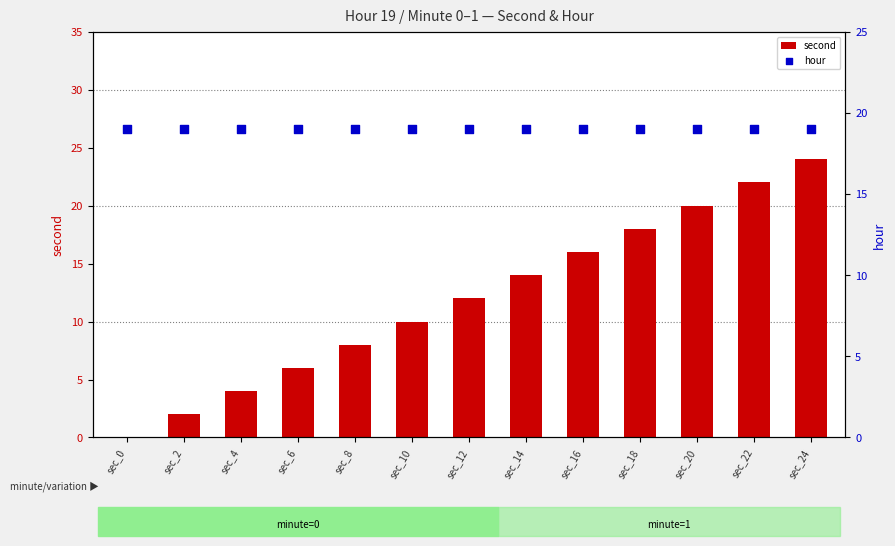

What is the total value across all series at sec_0?

19